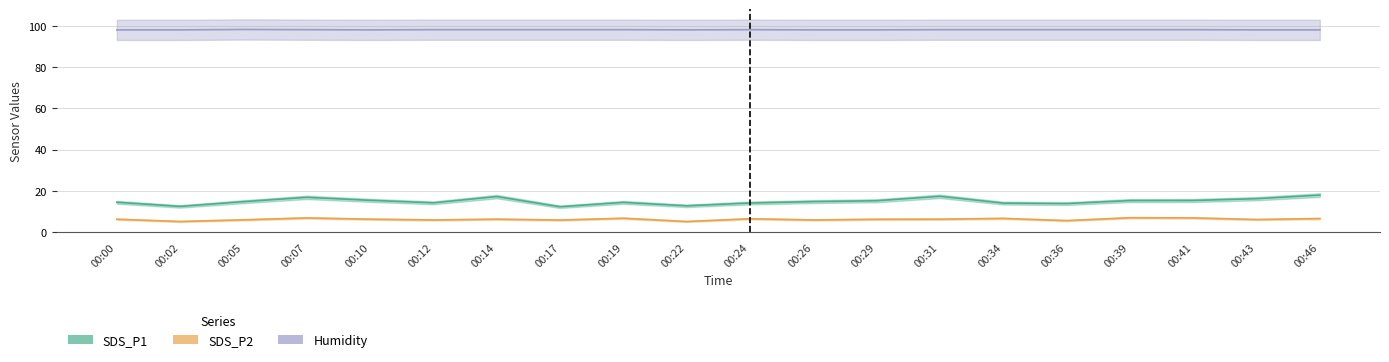

At which category does the chart reach its minimum across all series?

00:02